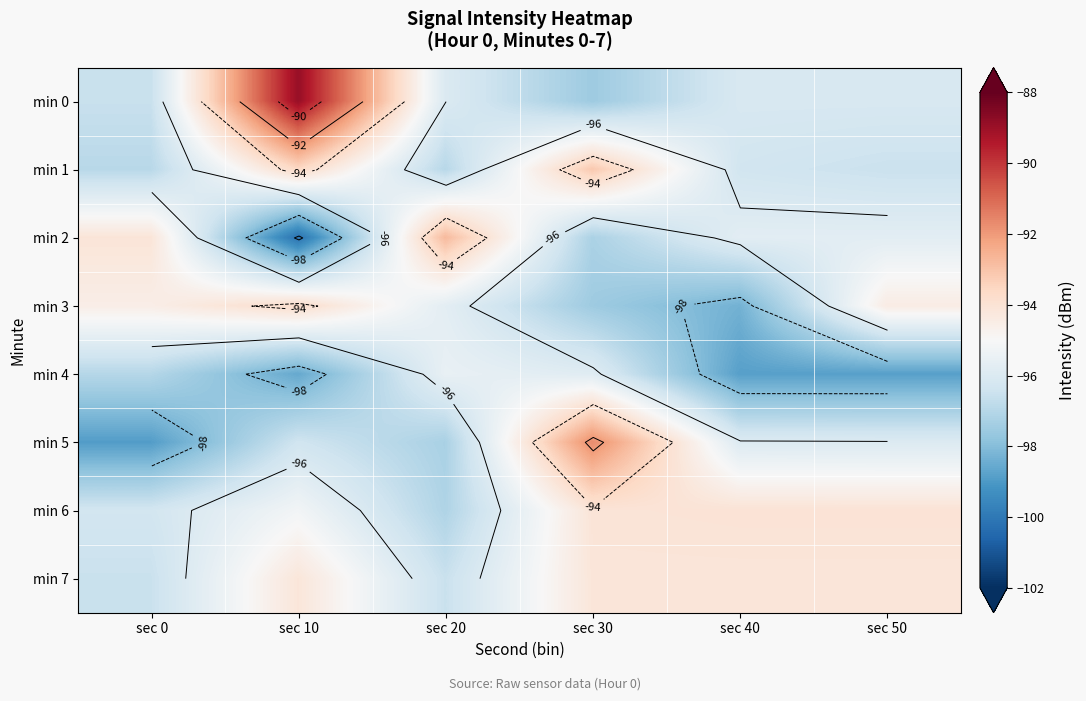

What is the sum of all min 1 values?

-573.5